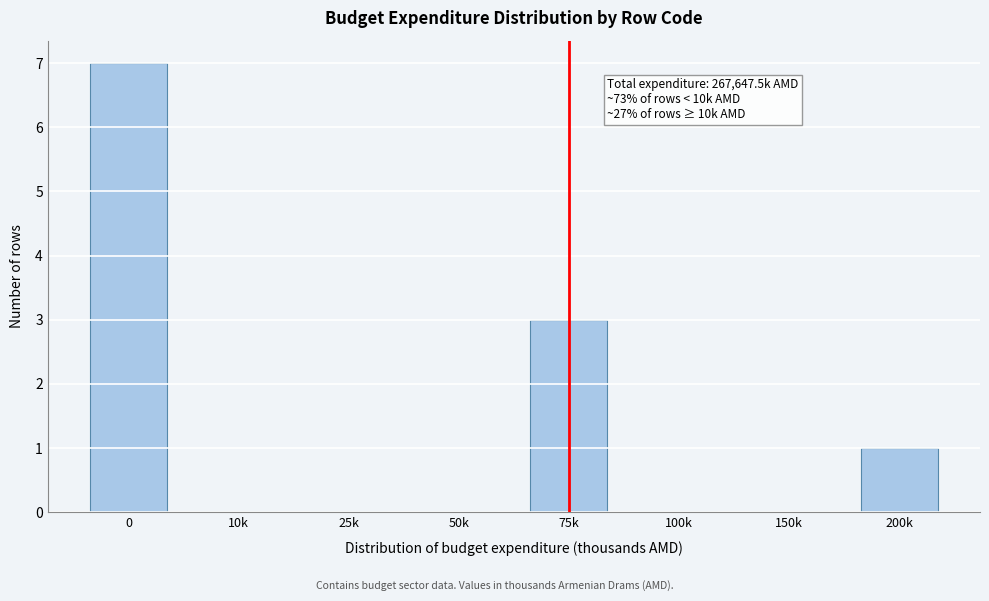

Reading right to left, what are all the values shown in this chart?

200k=1	150k=0	100k=0	75k=3	50k=0	25k=0	10k=0	0=7